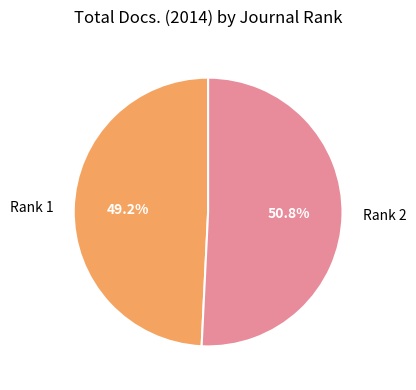

To the nearest percent, what is the difference between the Rank 1 and Rank 2 slice percentages?

2%